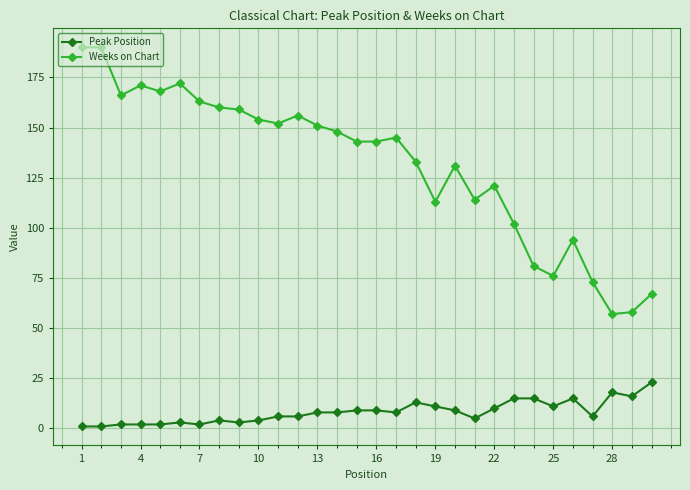

What is the maximum value for Peak Position?

23